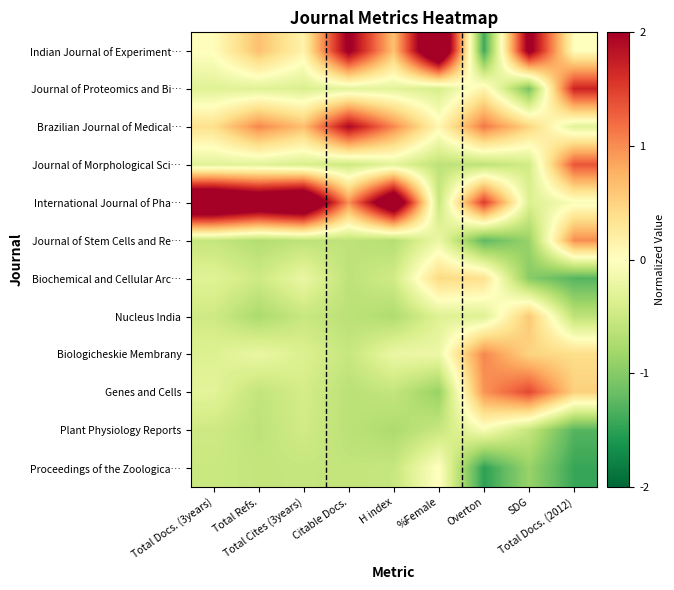

Reading left to right, transcribe all the data shown in this chart.

Indian Journal of Experiment…: Total Docs. (3years)=0.0	Total Refs.=0.6	Total Cites (3years)=0.1	Citable Docs.=2.1	H index=0.6	%Female=3.1	Overton=-1.4	SDG=2.2	Total Docs. (2012)=0.0
Journal of Proteomics and Bi…: Total Docs. (3years)=-0.3	Total Refs.=-0.3	Total Cites (3years)=-0.4	Citable Docs.=-0.3	H index=-0.3	%Female=-0.4	Overton=0.1	SDG=-1.1	Total Docs. (2012)=1.7
Brazilian Journal of Medical…: Total Docs. (3years)=0.4	Total Refs.=1.0	Total Cites (3years)=0.7	Citable Docs.=1.9	H index=1.0	%Female=0.1	Overton=1.1	SDG=0.5	Total Docs. (2012)=-0.3
Journal of Morphological Sci…: Total Docs. (3years)=-0.3	Total Refs.=-0.3	Total Cites (3years)=-0.4	Citable Docs.=-0.5	H index=-0.3	%Female=-0.6	Overton=-0.6	SDG=-0.5	Total Docs. (2012)=1.3
International Journal of Pha…: Total Docs. (3years)=3.2	Total Refs.=2.8	Total Cites (3years)=3.1	Citable Docs.=1.0	H index=2.8	%Female=-0.5	Overton=1.5	SDG=-0.4	Total Docs. (2012)=-0.1
Journal of Stem Cells and Re…: Total Docs. (3years)=-0.6	Total Refs.=-0.7	Total Cites (3years)=-0.6	Citable Docs.=-0.6	H index=-0.7	%Female=-0.2	Overton=-1.2	SDG=-0.9	Total Docs. (2012)=1.0
Biochemical and Cellular Arc…: Total Docs. (3years)=-0.3	Total Refs.=-0.5	Total Cites (3years)=-0.2	Citable Docs.=-0.6	H index=-0.5	%Female=0.4	Overton=0.4	SDG=-1.0	Total Docs. (2012)=-1.3
Nucleus India: Total Docs. (3years)=-0.5	Total Refs.=-0.8	Total Cites (3years)=-0.5	Citable Docs.=-0.6	H index=-0.7	%Female=-0.3	Overton=-0.3	SDG=0.6	Total Docs. (2012)=-0.6
Biologicheskie Membrany: Total Docs. (3years)=-0.3	Total Refs.=-0.2	Total Cites (3years)=-0.4	Citable Docs.=-0.5	H index=-0.2	%Female=-0.2	Overton=1.0	SDG=0.5	Total Docs. (2012)=0.4
Genes and Cells: Total Docs. (3years)=-0.3	Total Refs.=-0.6	Total Cites (3years)=-0.4	Citable Docs.=-0.6	H index=-0.6	%Female=-0.9	Overton=1.0	SDG=1.4	Total Docs. (2012)=0.5
Plant Physiology Reports: Total Docs. (3years)=-0.5	Total Refs.=-0.6	Total Cites (3years)=-0.5	Citable Docs.=-0.6	H index=-0.7	%Female=-0.5	Overton=-0.1	SDG=-0.6	Total Docs. (2012)=-1.3
Proceedings of the Zoologica…: Total Docs. (3years)=-0.5	Total Refs.=-0.6	Total Cites (3years)=-0.6	Citable Docs.=-0.6	H index=-0.5	%Female=0.0	Overton=-1.5	SDG=-0.9	Total Docs. (2012)=-1.4